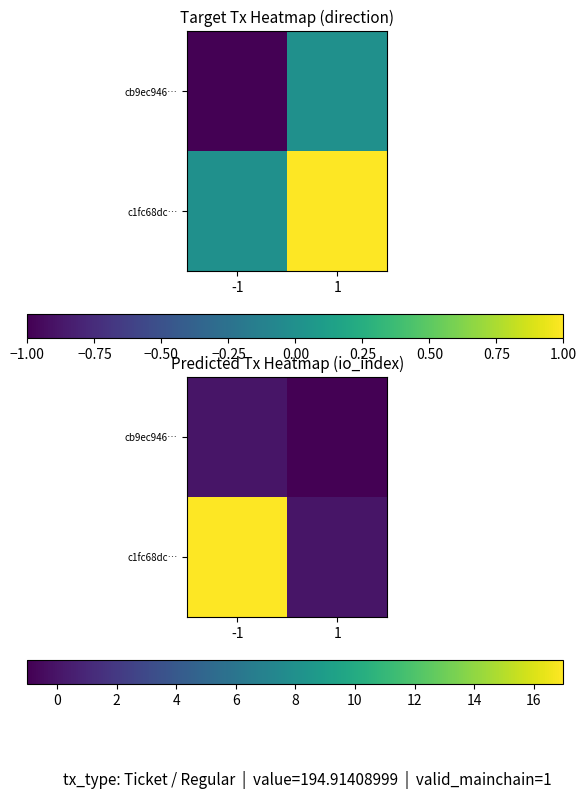

At how many categories does at least one series exceed 0?

1